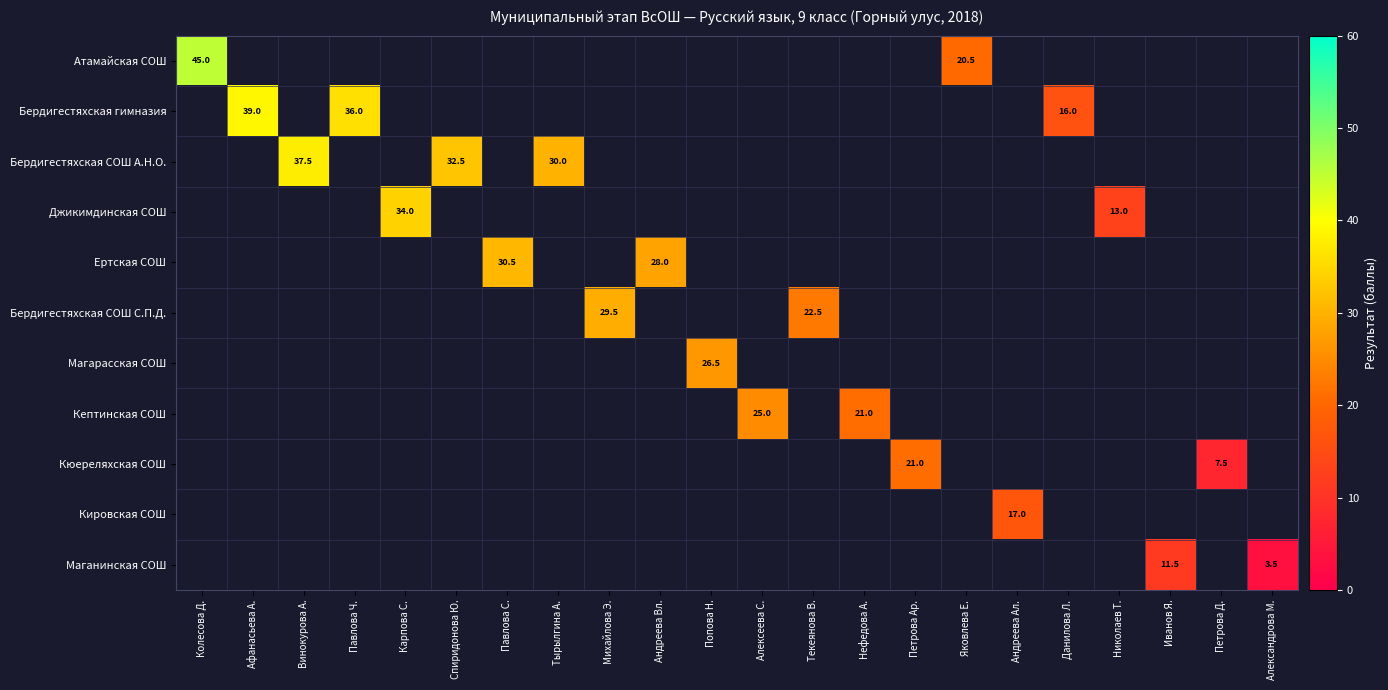

Is the value of Бердигестяхская СОШ А.Н.О. at Павлова Ч. greater than the value of Бердигестяхская гимназия at Андреева Ал.?

No